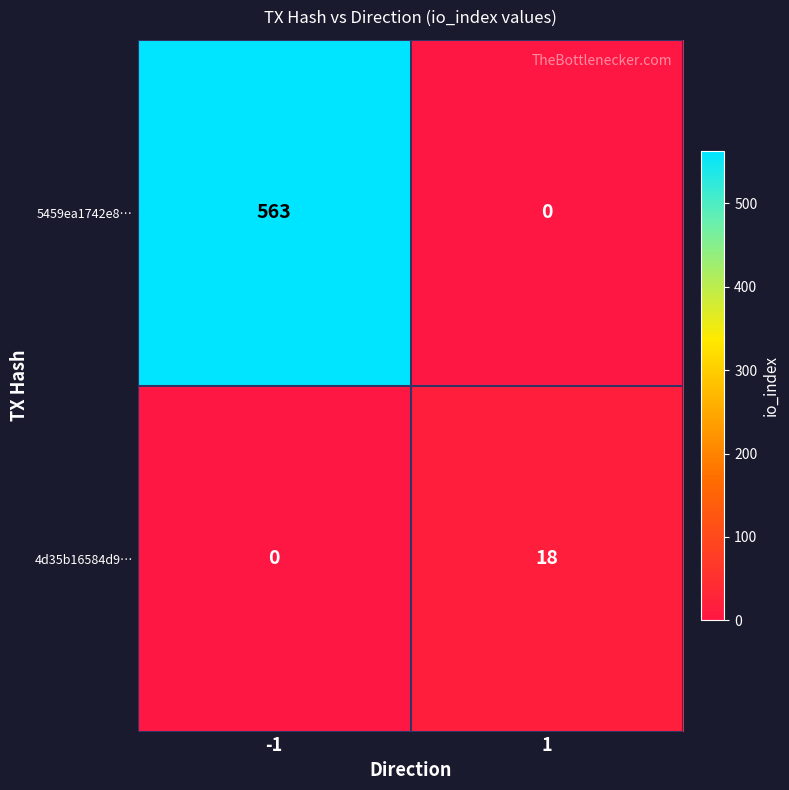

How many categories are shown in the chart?

2